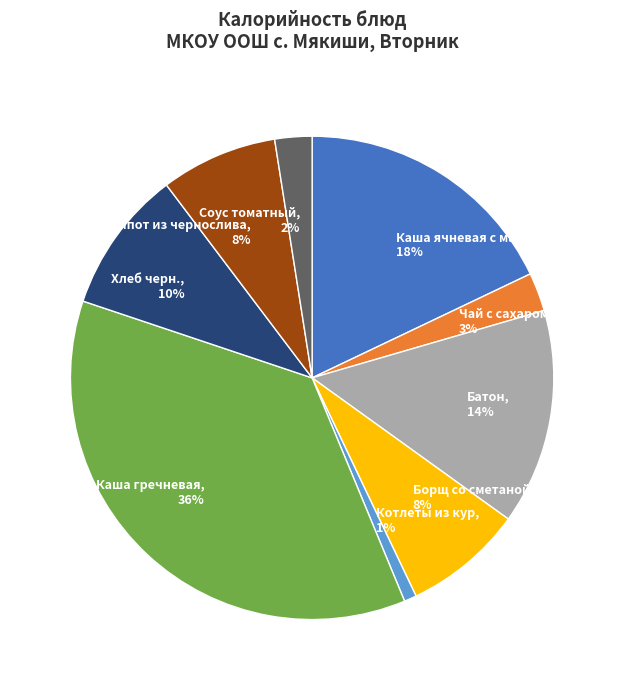

Combined, do Хлеб черн. and Компот из чернослива account for over 50%?

No